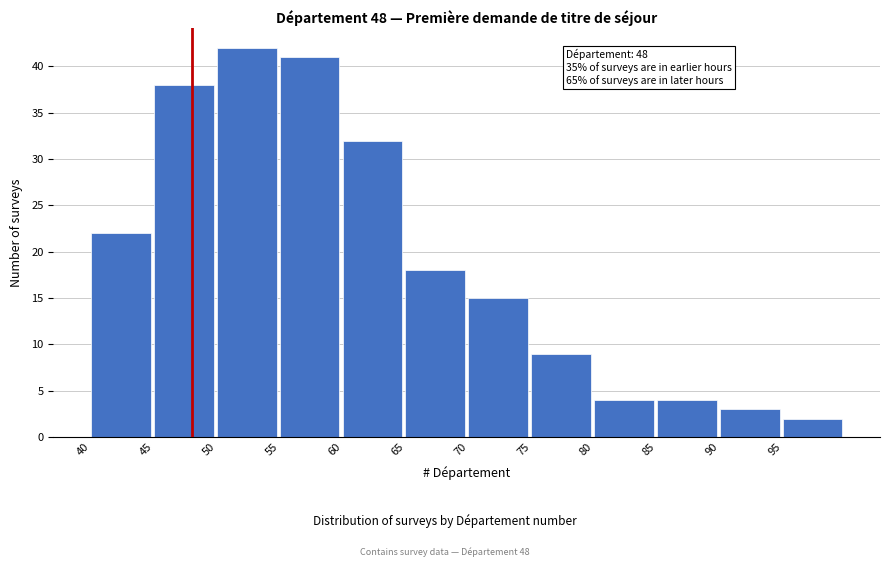

Reading left to right, transcribe all the data shown in this chart.

22	38	42	41	32	18	15	9	4	4	3	2